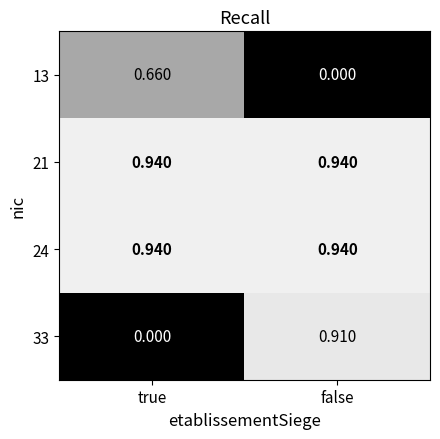

Where is 13 nearest to the value 0?

false